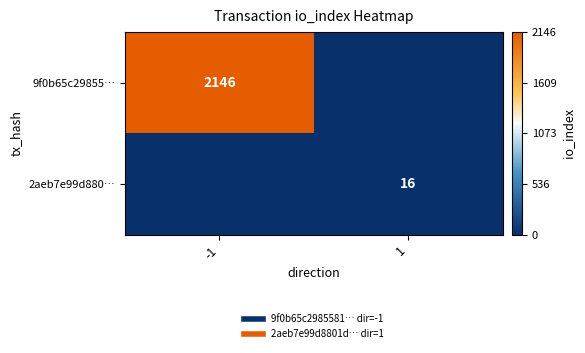

The value of 2aeb7e99d880… at 1 is 16. True or false?

True